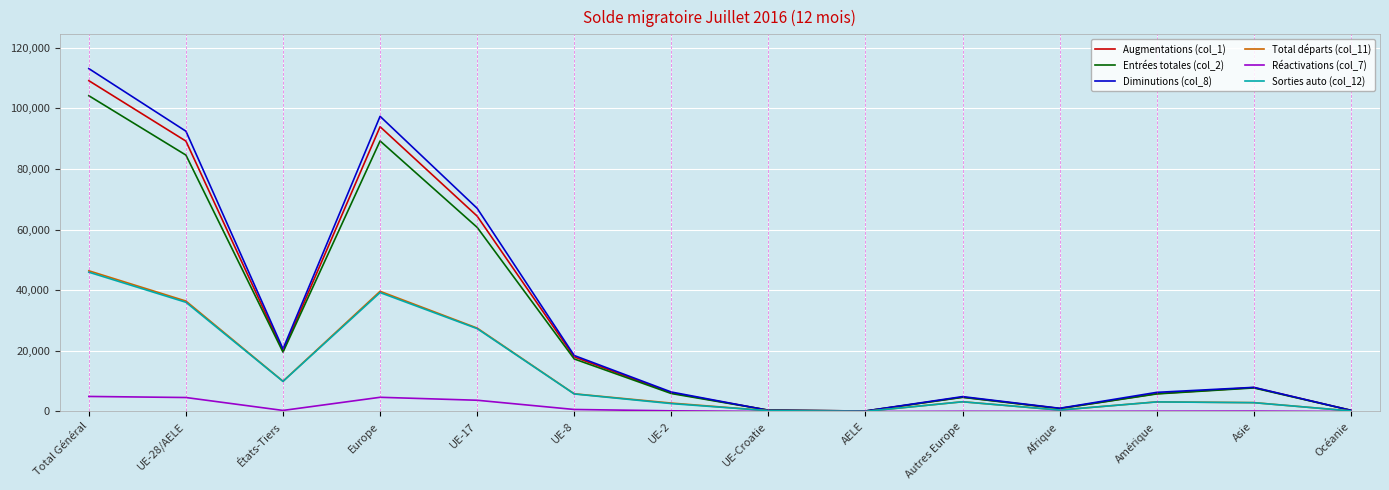

Is this an area chart (filled region under the line)?

No